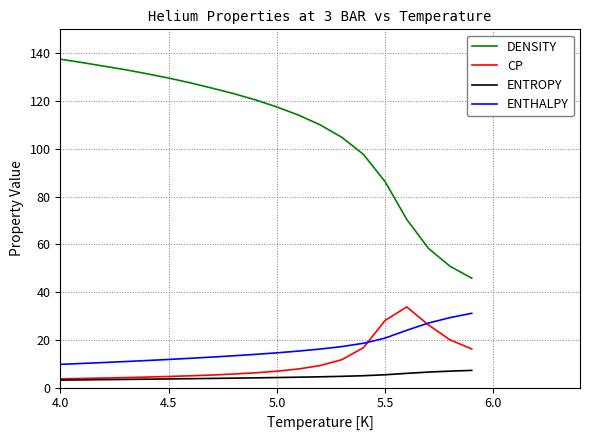

What is the sum of all ENTHALPY values?

330.4